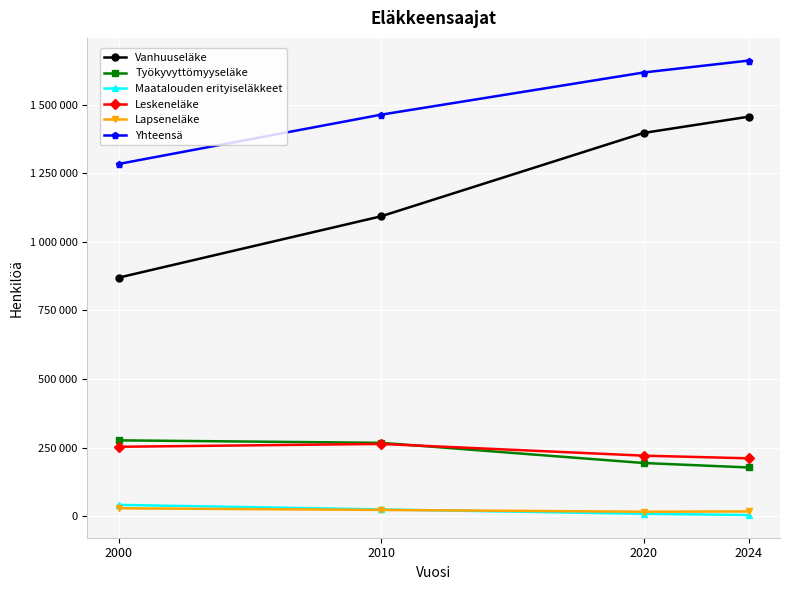

Which series has the largest total across all categories?

Yhteensä